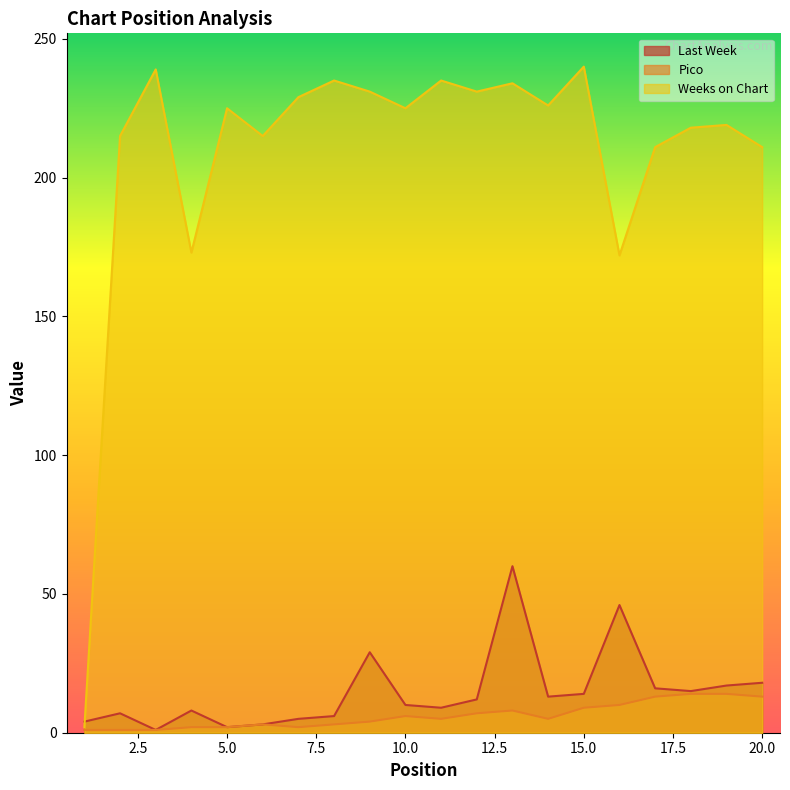

Reading right to left, list all the values displayed in this chart.

Last Week: 20=18	19=17	18=15	17=16	16=46	15=14	14=13	13=60	12=12	11=9	10=10	9=29	8=6	7=5	6=3	5=2	4=8	3=1	2=7	1=4
Pico: 20=13	19=14	18=14	17=13	16=10	15=9	14=5	13=8	12=7	11=5	10=6	9=4	8=3	7=2	6=3	5=2	4=2	3=1	2=1	1=1
Weeks on Chart: 20=211	19=219	18=218	17=211	16=172	15=240	14=226	13=234	12=231	11=235	10=225	9=231	8=235	7=229	6=215	5=225	4=173	3=239	2=215	1=2